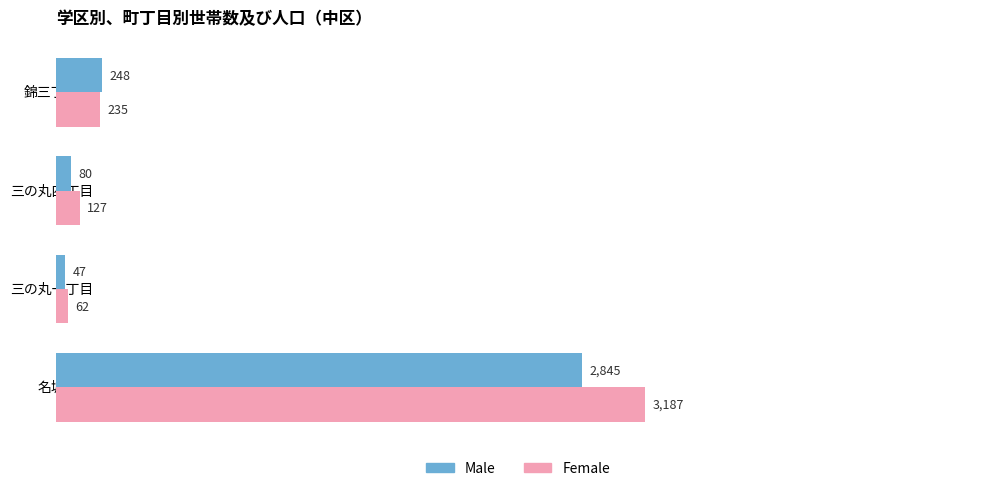

List the series in order of their peak value, highest first.

Female, Male